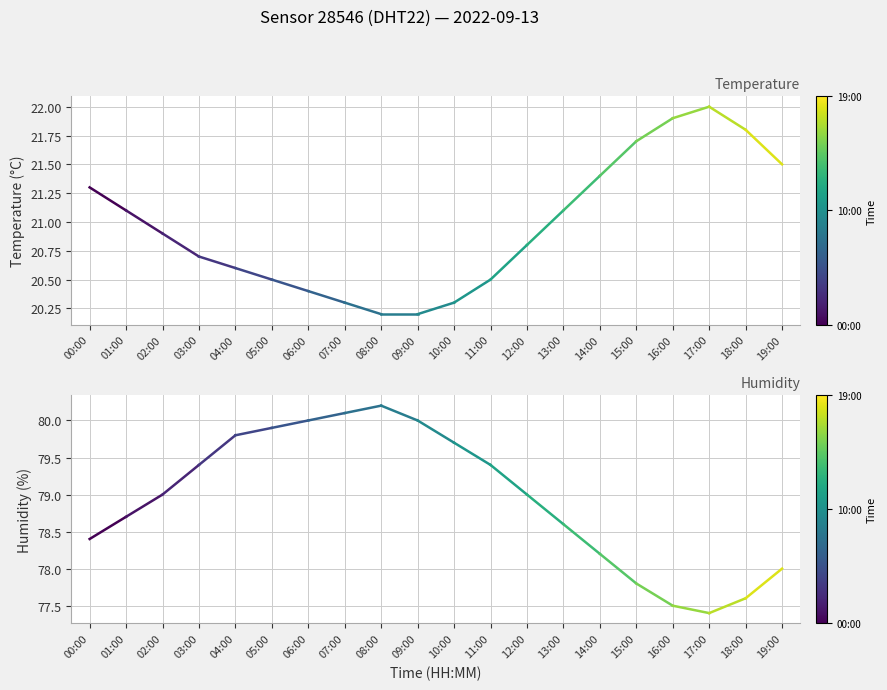

How many lines are shown in the chart?

2